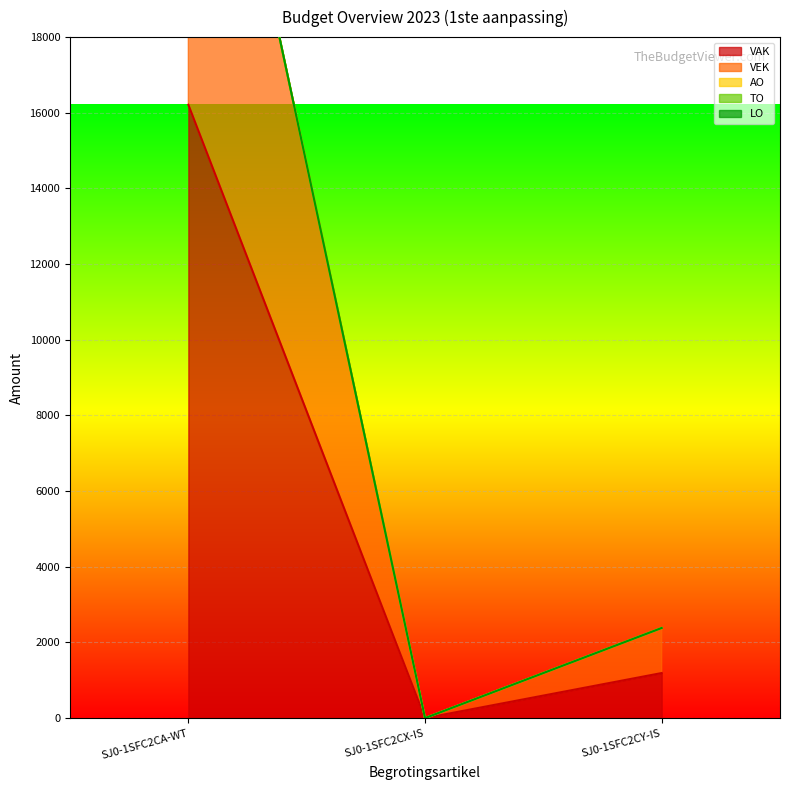

At which label does VAK reach its minimum?

SJ0-1SFC2CX-IS